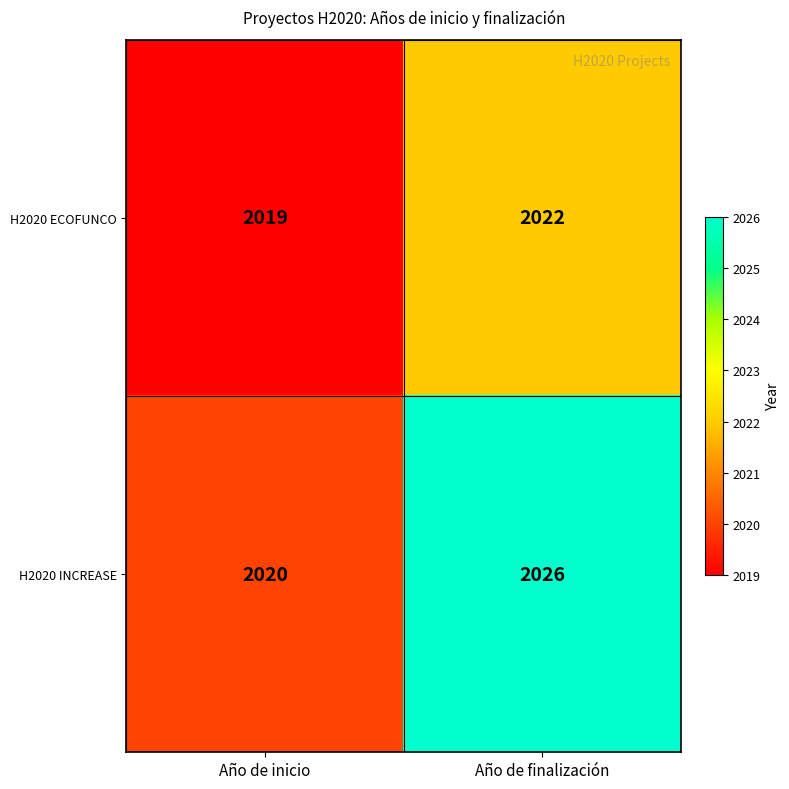

What is the maximum value shown in the chart?

2026